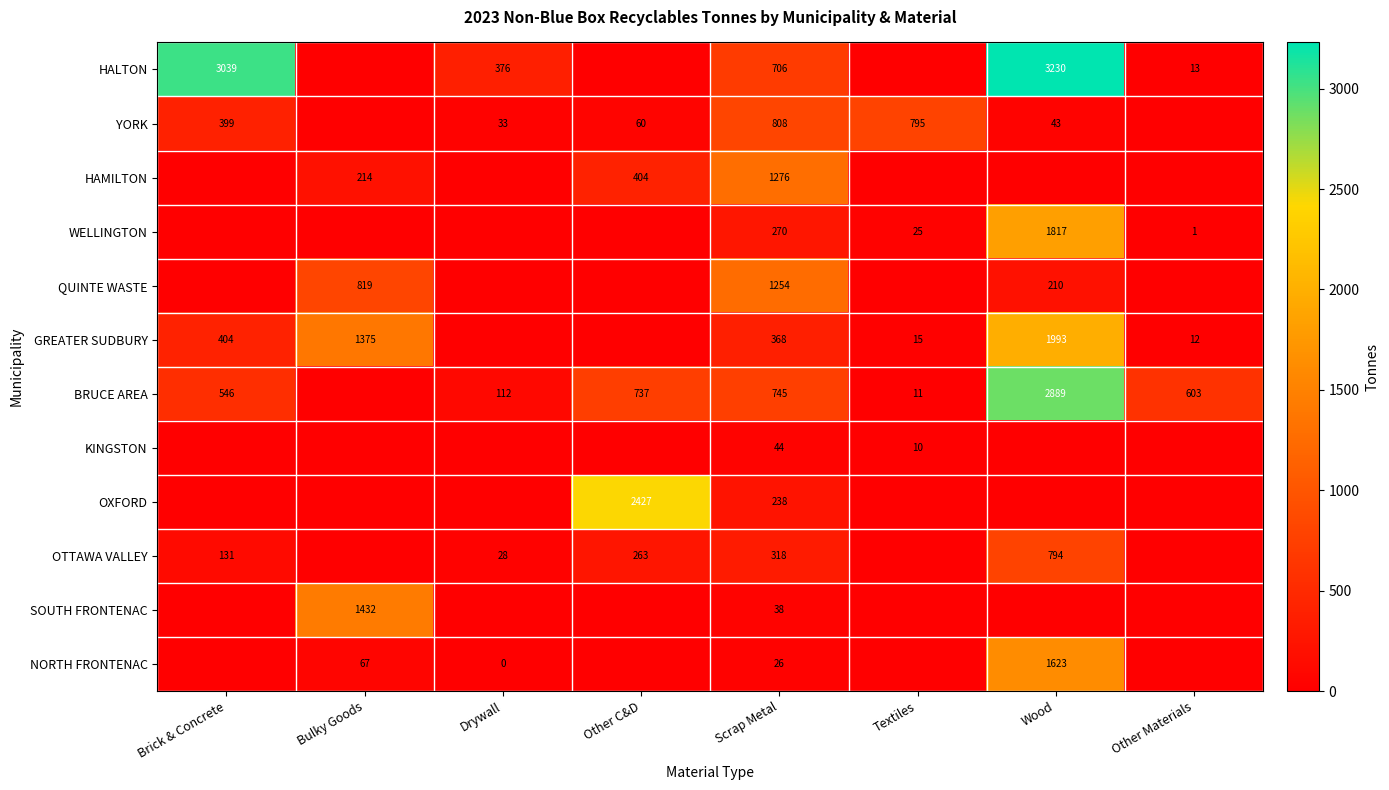

The BRUCE AREA series shows 1453.2 at Wood. True or false?

False